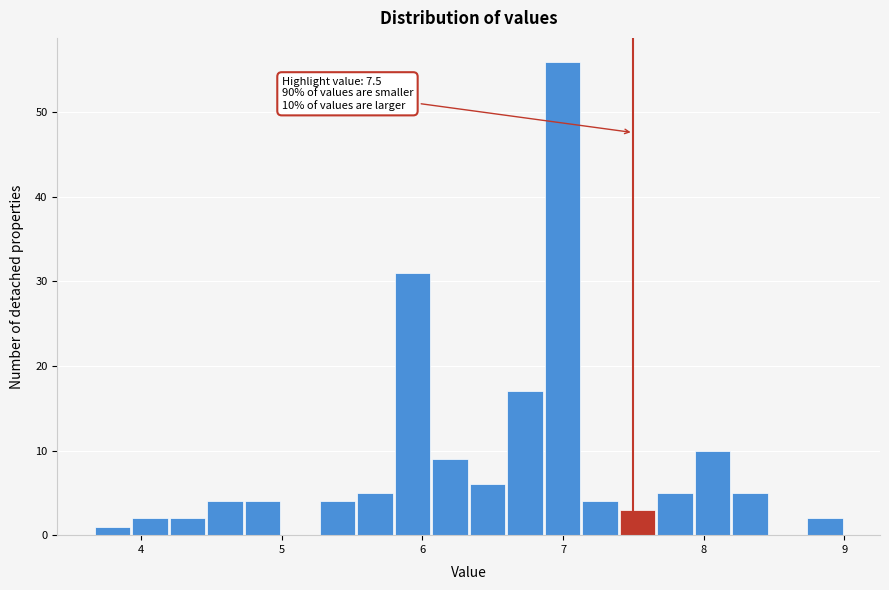

Read against the x-axis, roughly where is the centre of the tallest bar?

7.0